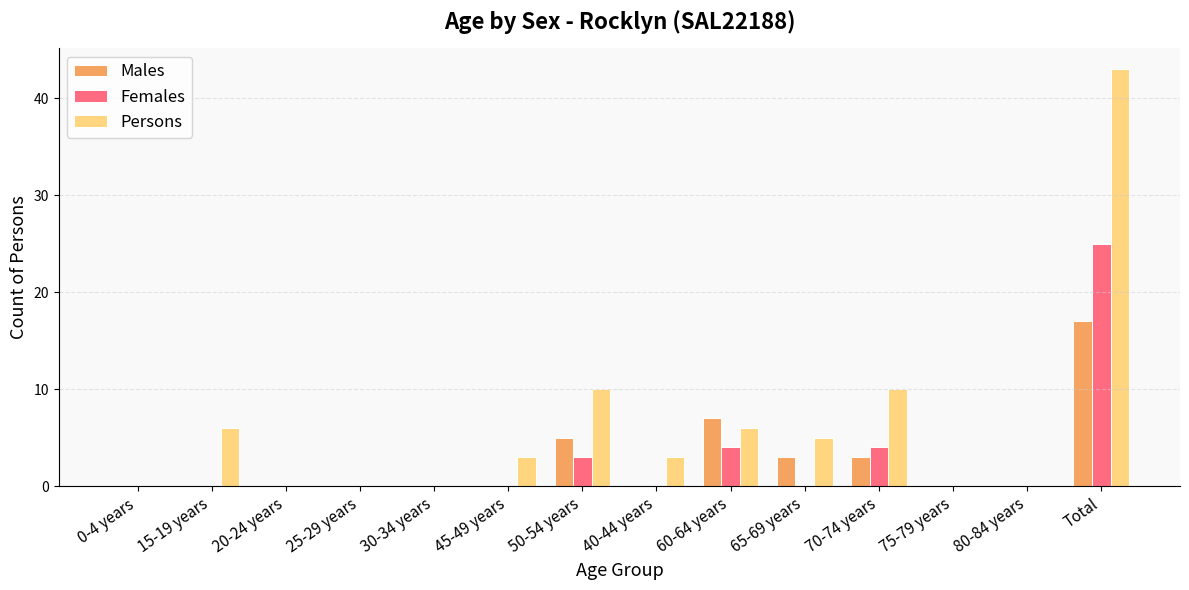

True or false: Persons has a value of 6 at 15-19 years.

True